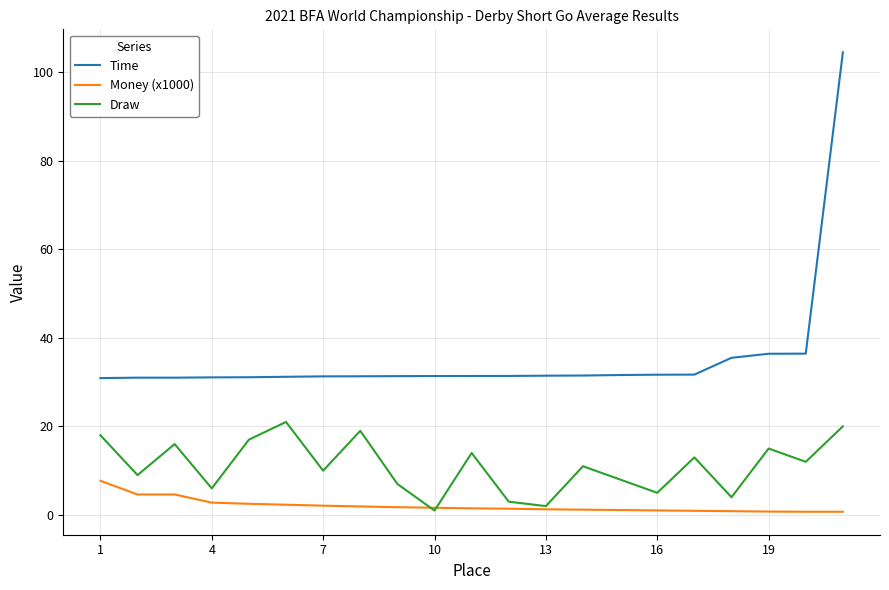

Which series has the largest total across all categories?

Time